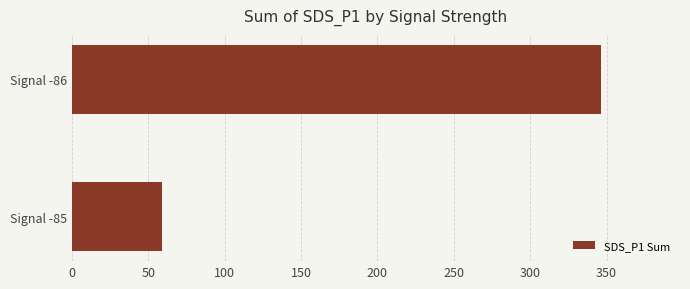

Between Signal -85 and Signal -86, which is larger?

Signal -86